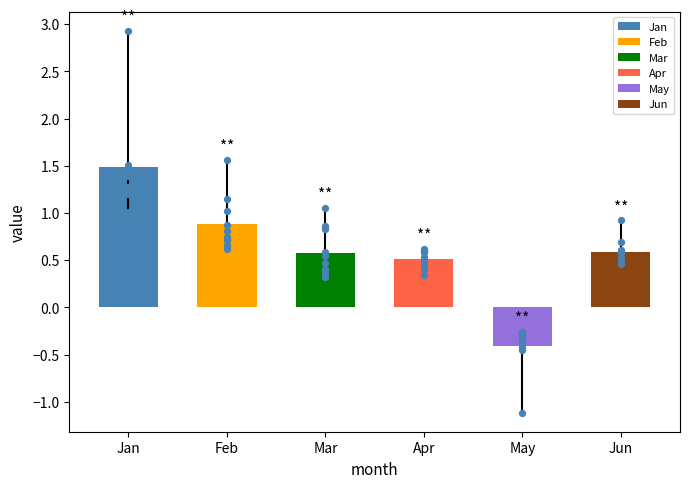

At which category is the sum across all series the highest?

Jan